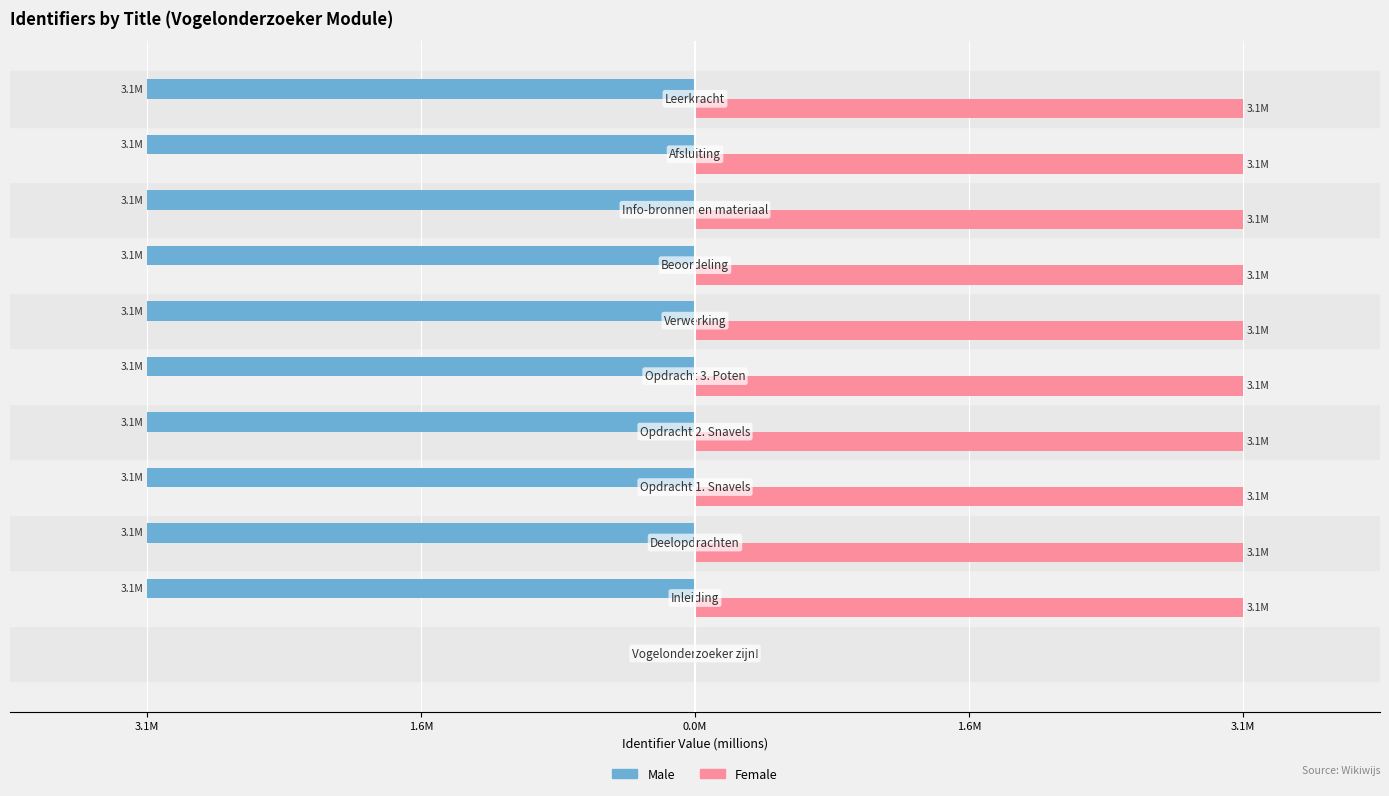

What are all the series names shown in the legend?

Male, Female